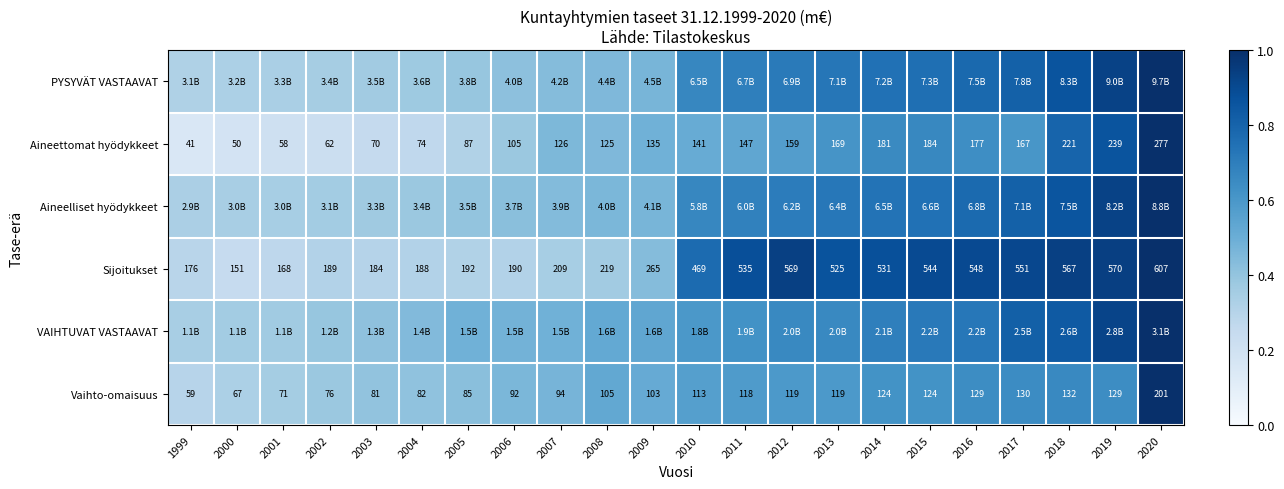

Is the value of Vaihto-omaisuus at 2020 greater than the value of Sijoitukset at 2013?

No